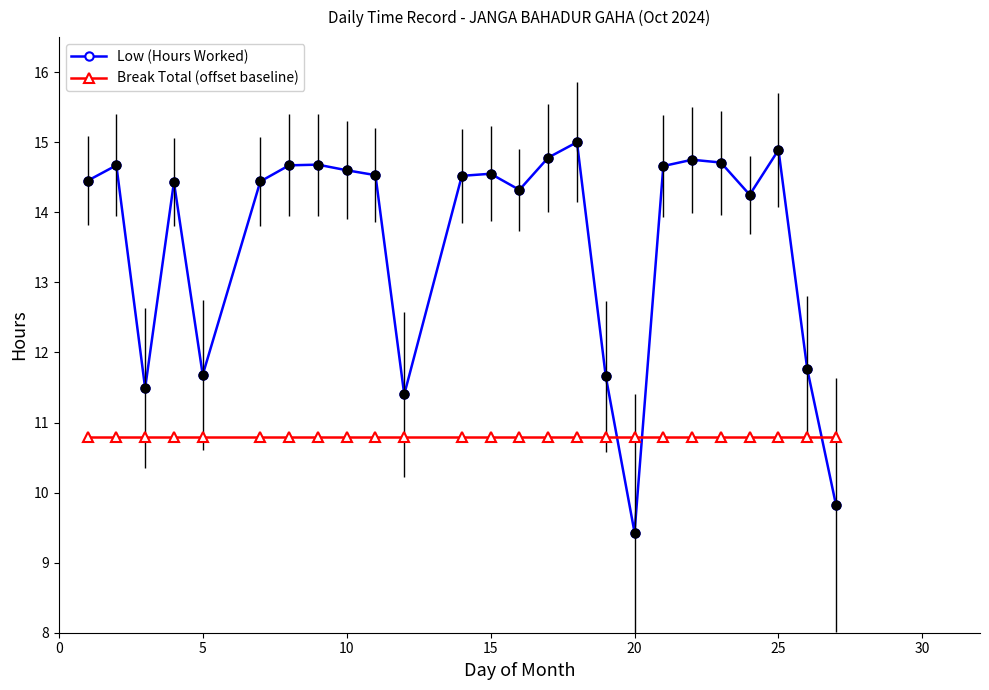

Which series has the largest range (max minus min)?

Low (Hours Worked)